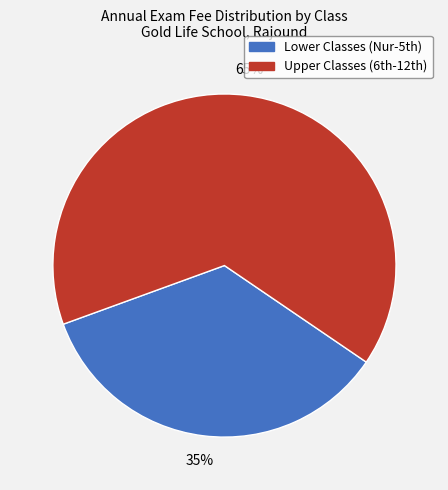

To the nearest percent, what is the average slice percentage?

50%